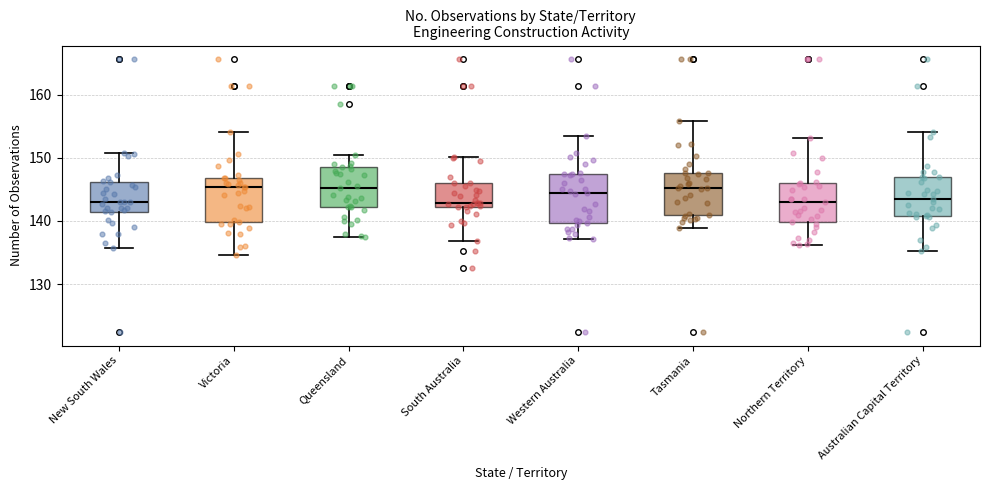

Reading left to right, transcribe this box plot: for each box, give where its median line is, the range the box spans, and where its two whiskers end, as read against the y-axis. The values are not printed on the chart, so give them approximately, as read against the axis.

New South Wales: median 143, box 141 to 146, whiskers 136 to 151
Victoria: median 145, box 140 to 147, whiskers 135 to 154
Queensland: median 145, box 142 to 149, whiskers 137 to 150
South Australia: median 143, box 142 to 146, whiskers 137 to 150
Western Australia: median 144, box 140 to 147, whiskers 137 to 153
Tasmania: median 145, box 141 to 148, whiskers 139 to 156
Northern Territory: median 143, box 140 to 146, whiskers 136 to 153
Australian Capital Territory: median 144, box 141 to 147, whiskers 135 to 154